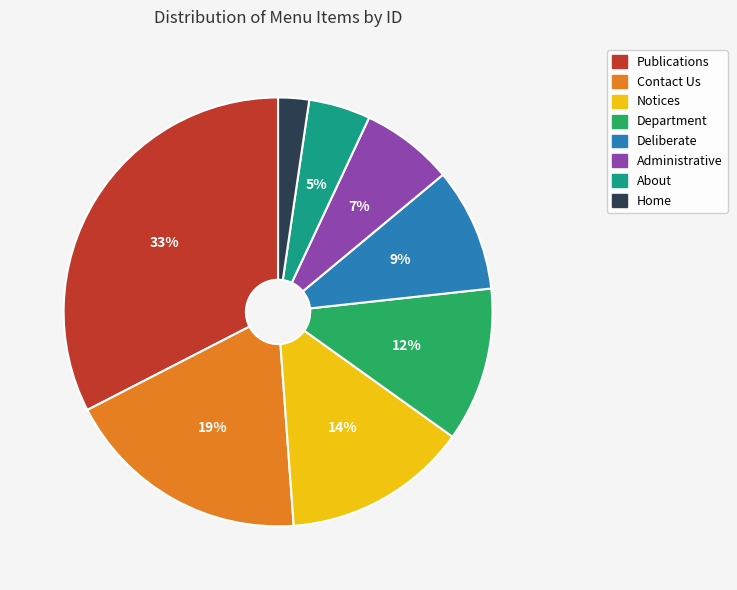

Which has a higher value, Home or About?

About